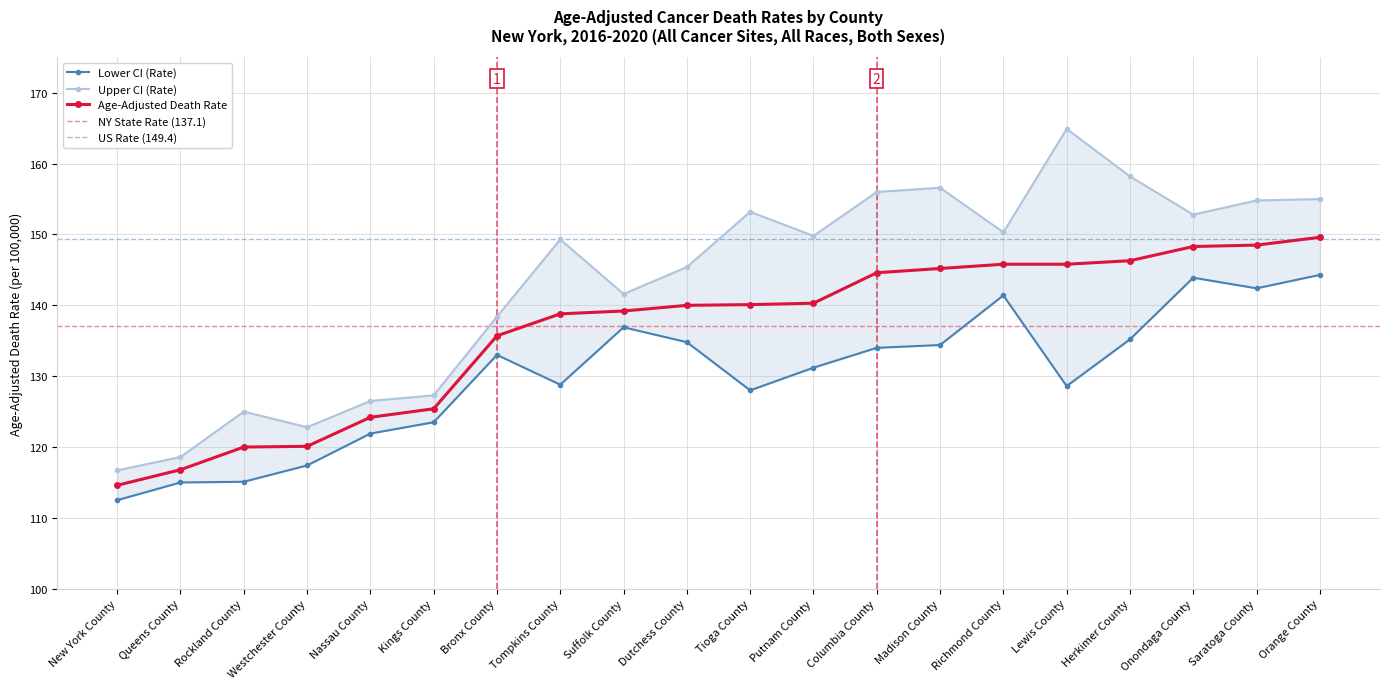

How many values in the Age-Adjusted Death Rate series exceed 140?

10